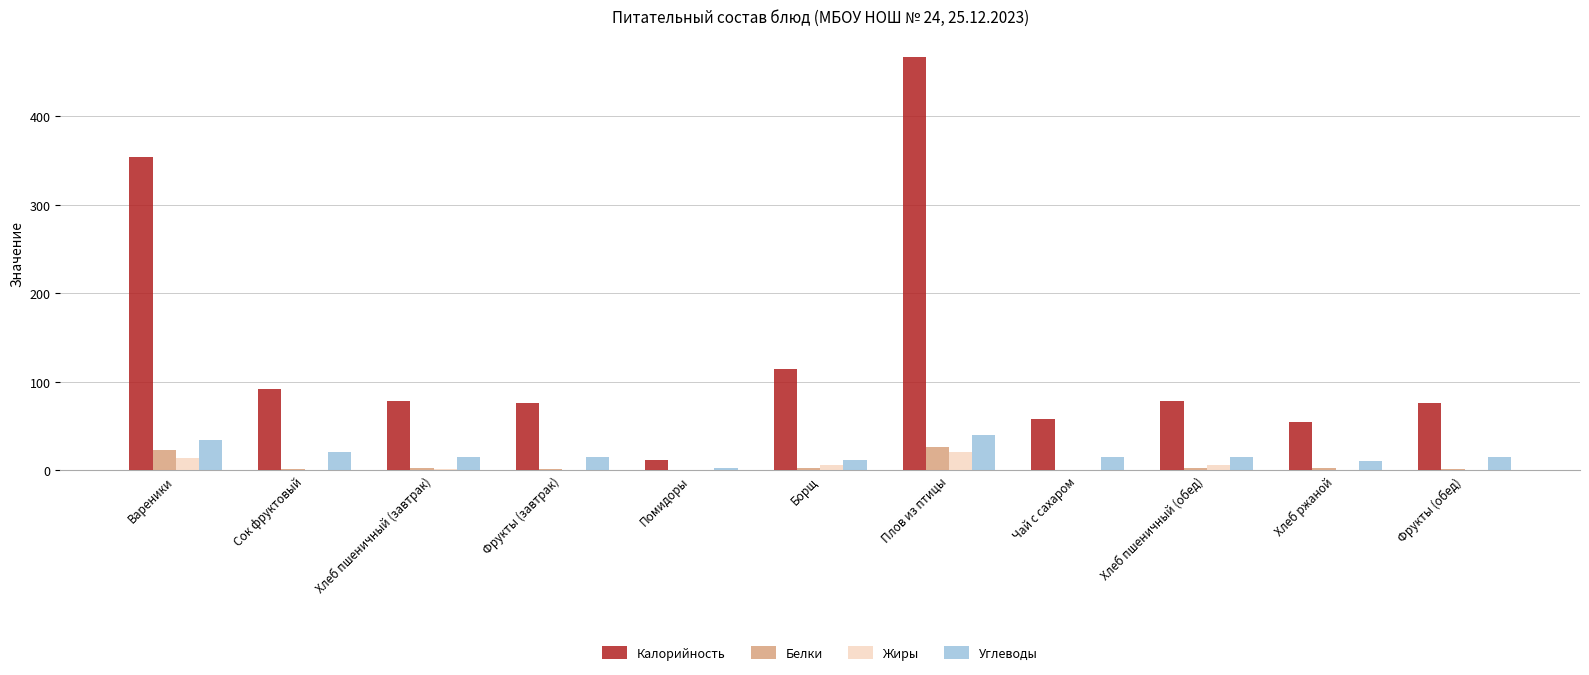

How many categories are shown in the chart?

11